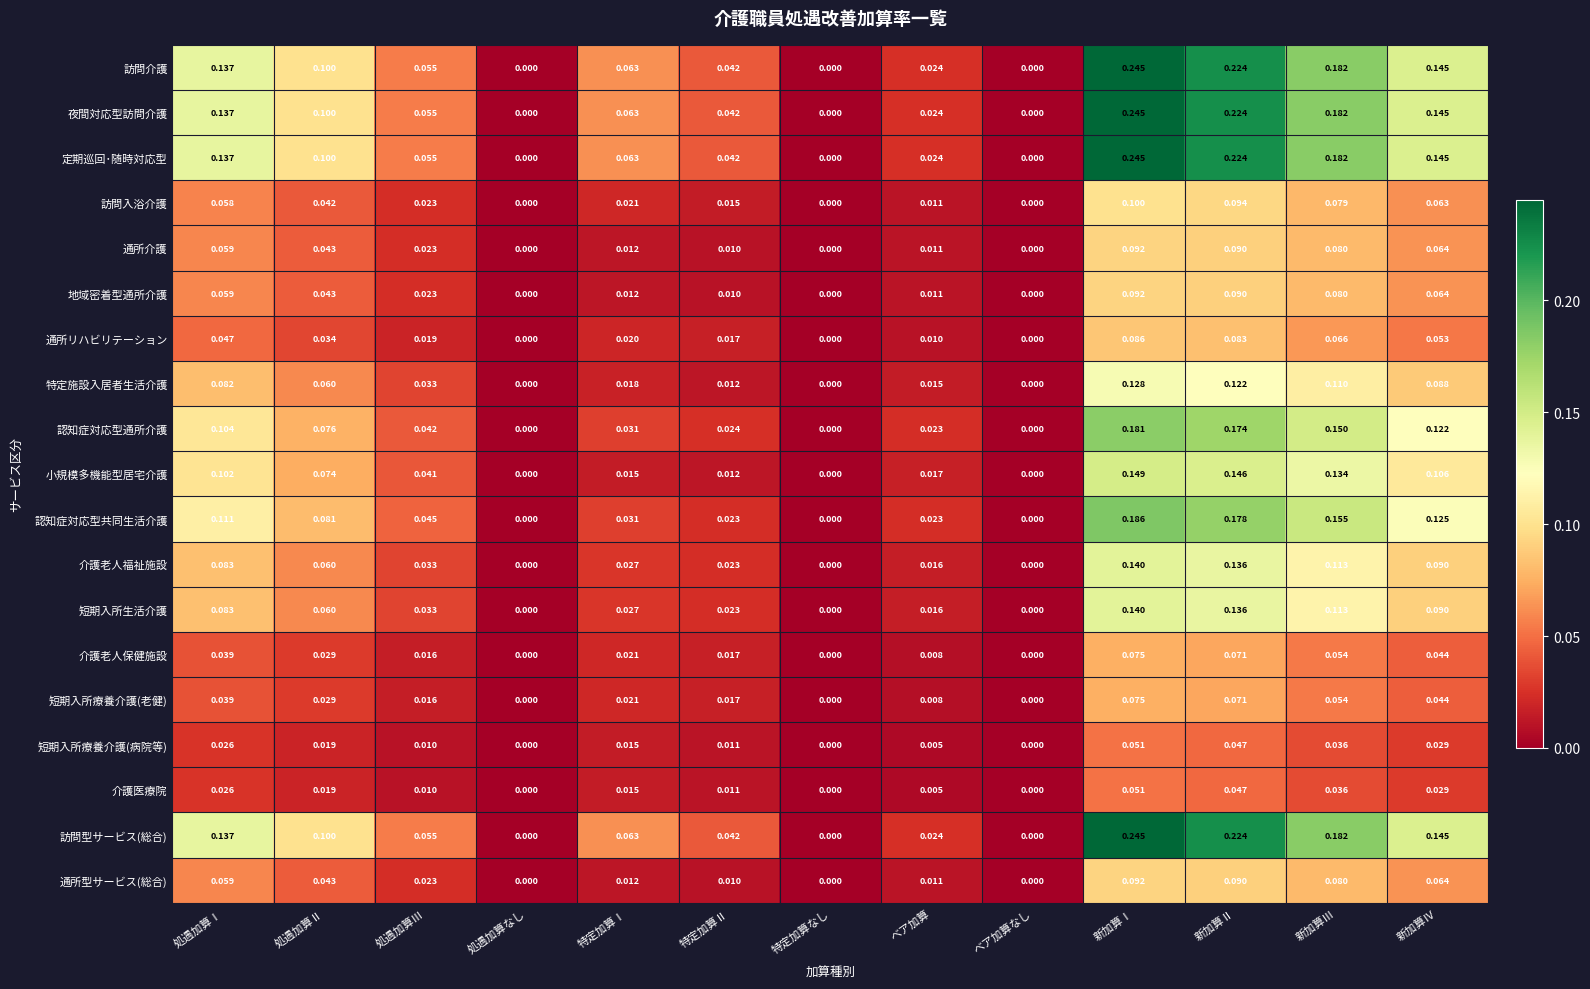

At which category does the chart reach its peak across all series?

新加算Ⅰ